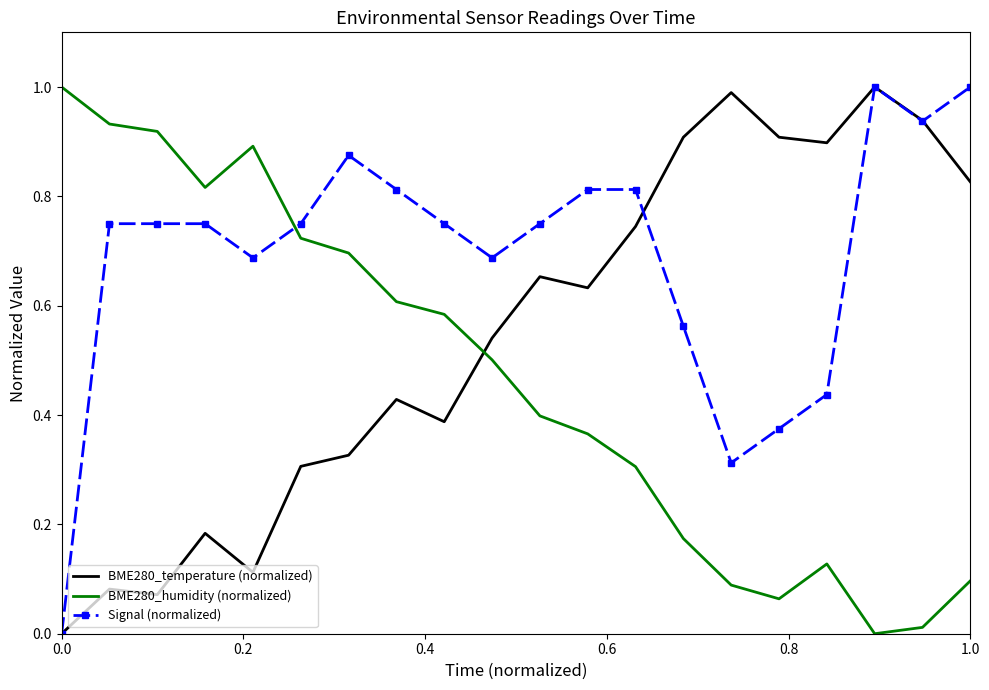

What is the highest value of the BME280_humidity (normalized) series?

1.0